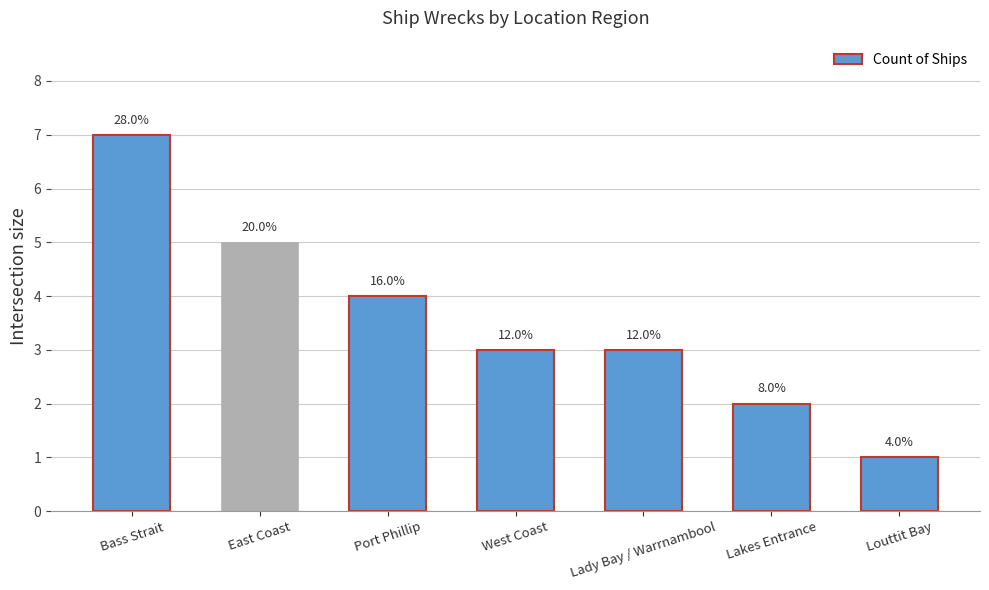

Does the chart contain any negative values?

No